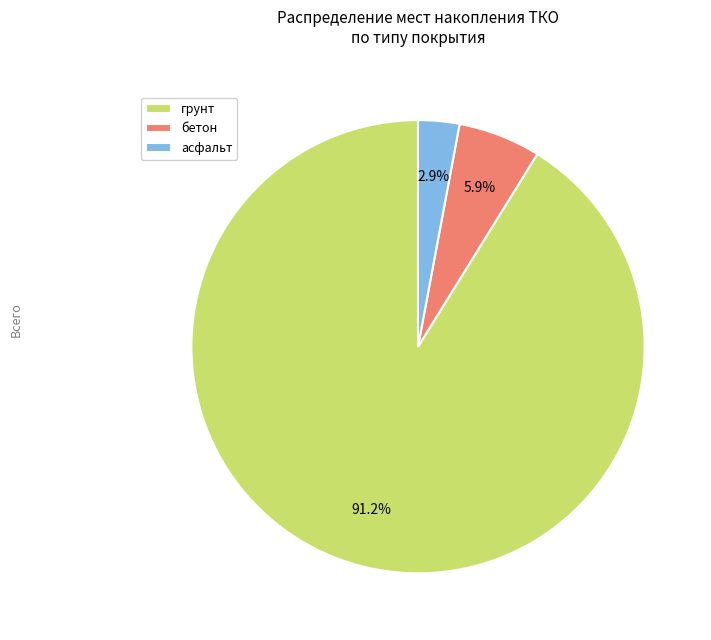

Is there a majority slice in this chart?

Yes